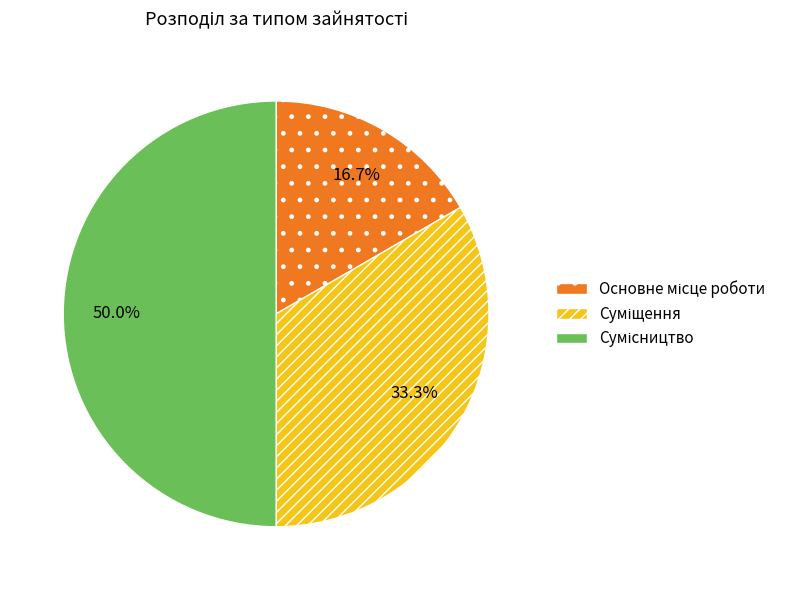

What is the largest slice in the pie chart?

Сумісництво